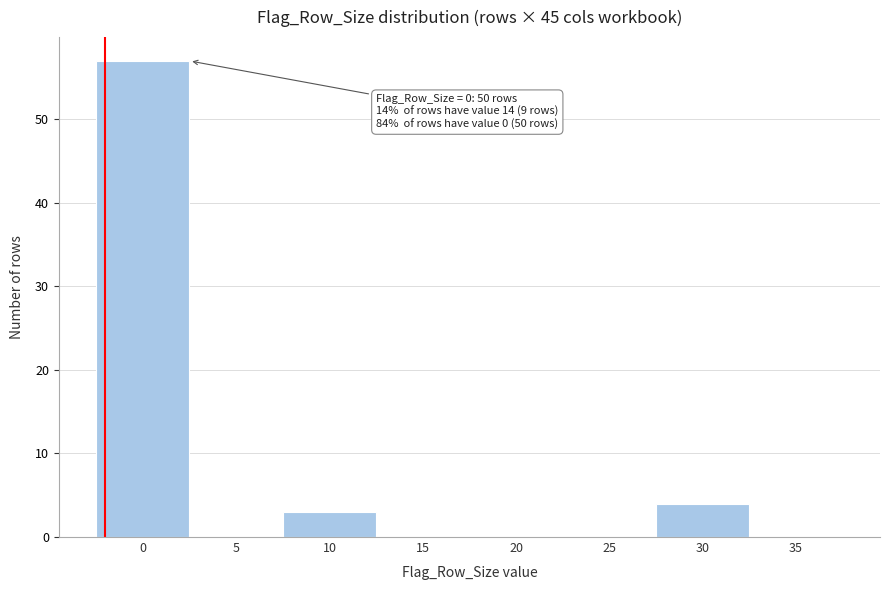

Reading right to left, list all the values displayed in this chart.

35=0	30=4	25=0	20=0	15=0	10=3	5=0	0=57